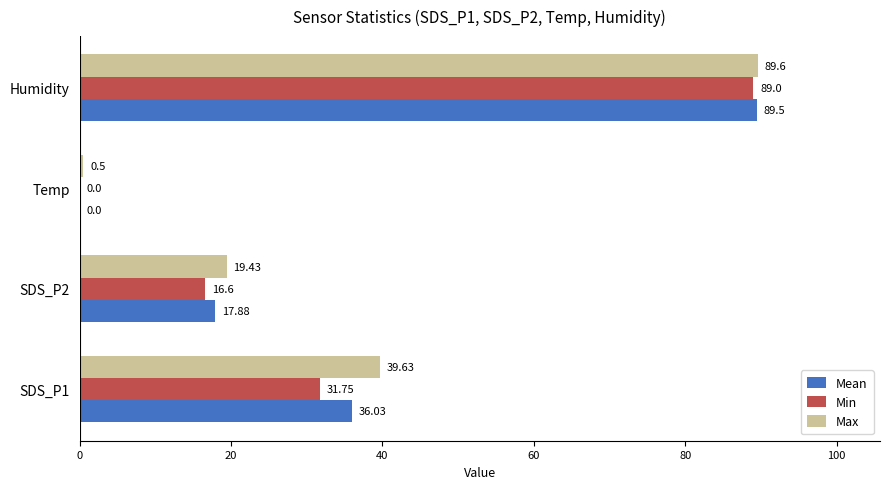

At which category does the chart reach its peak across all series?

Humidity